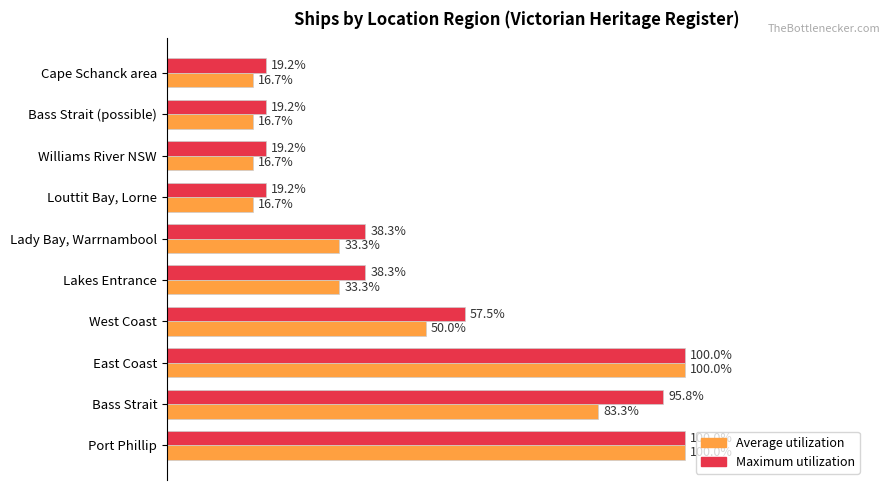

Which series has the widest spread of values?

Average utilization